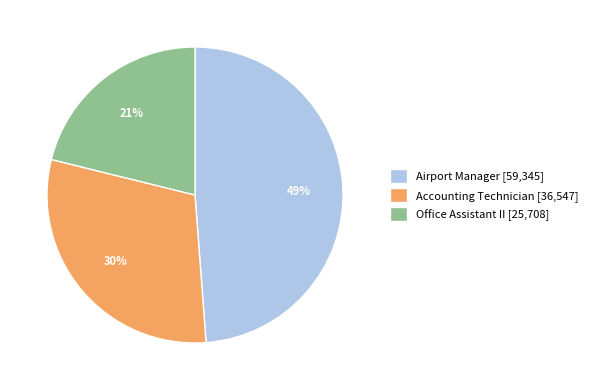

Does Accounting Technician represent more than half of the total?

No